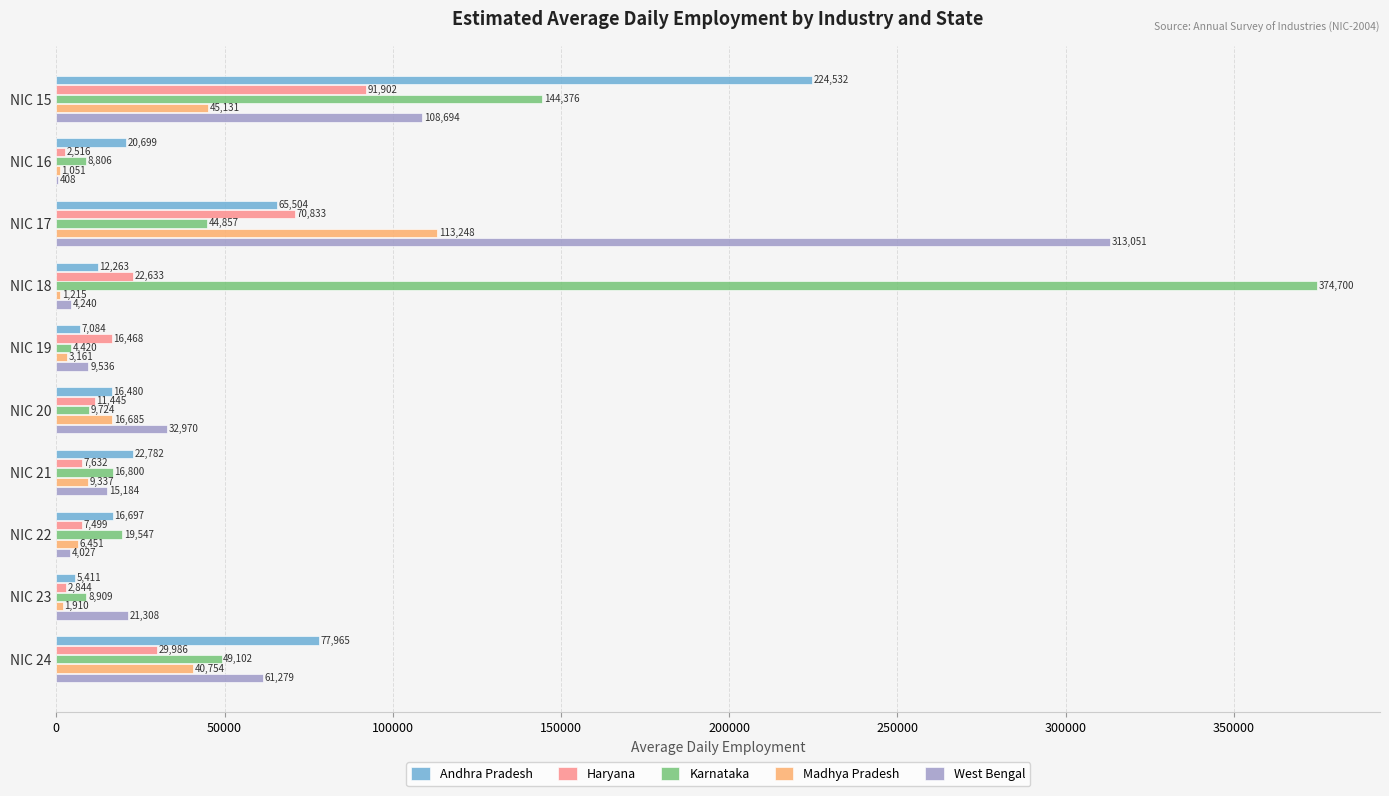

At which label does Haryana reach its peak?

NIC 15